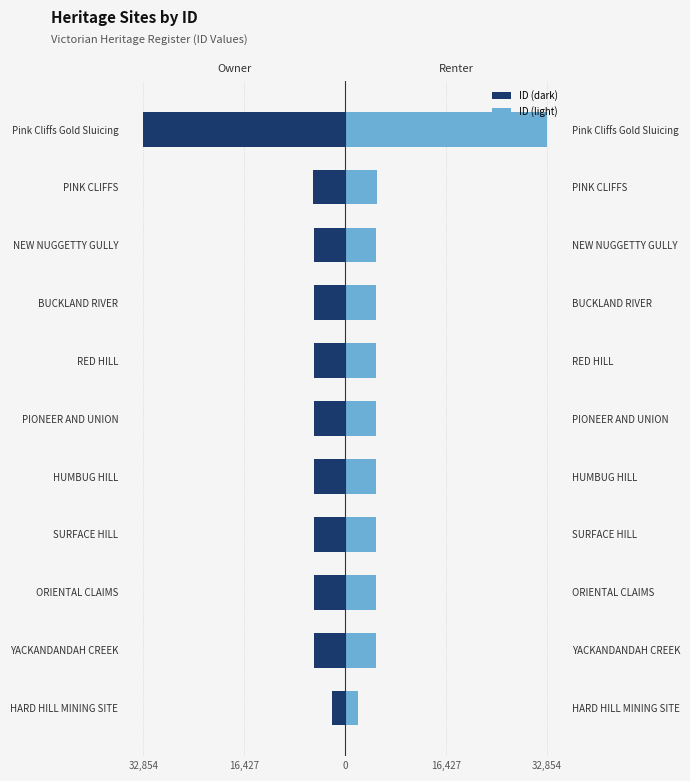

List the series in order of their peak value, highest first.

ID (right / light), ID (left / dark)